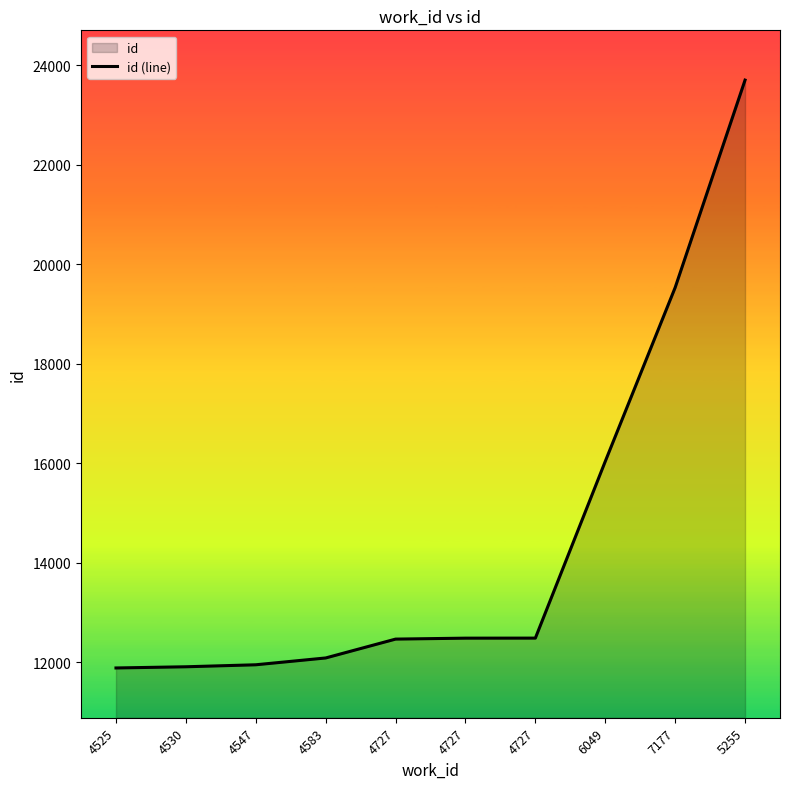

What is the difference between the maximum and minimum values?

11813